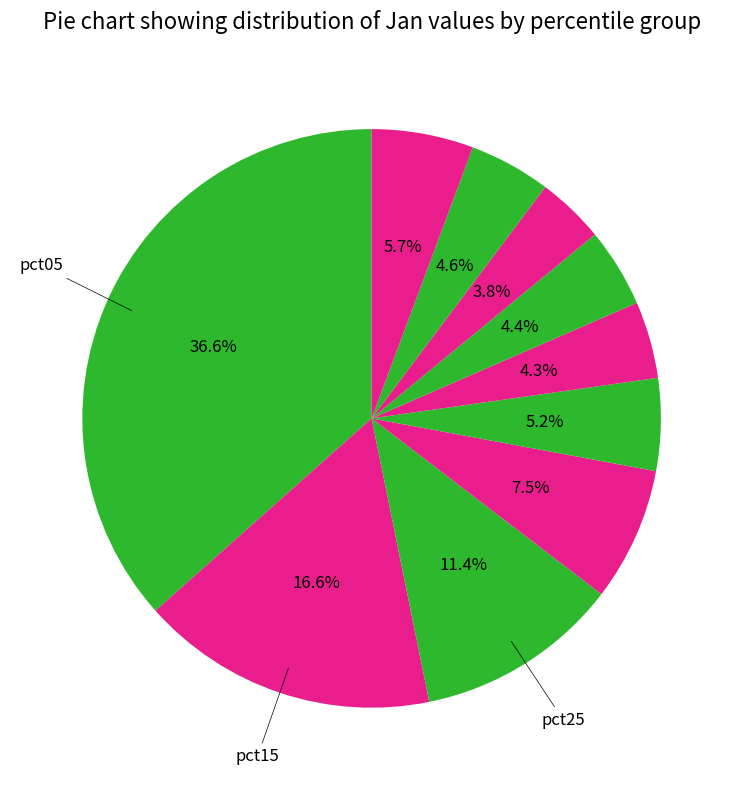

How many slices are in this pie chart?

10